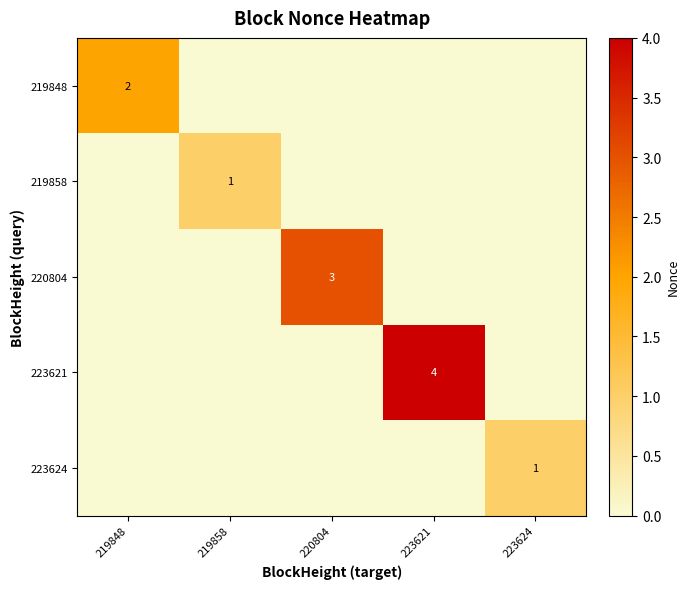

Is it true that 220804 equals 3 at 220804?

True